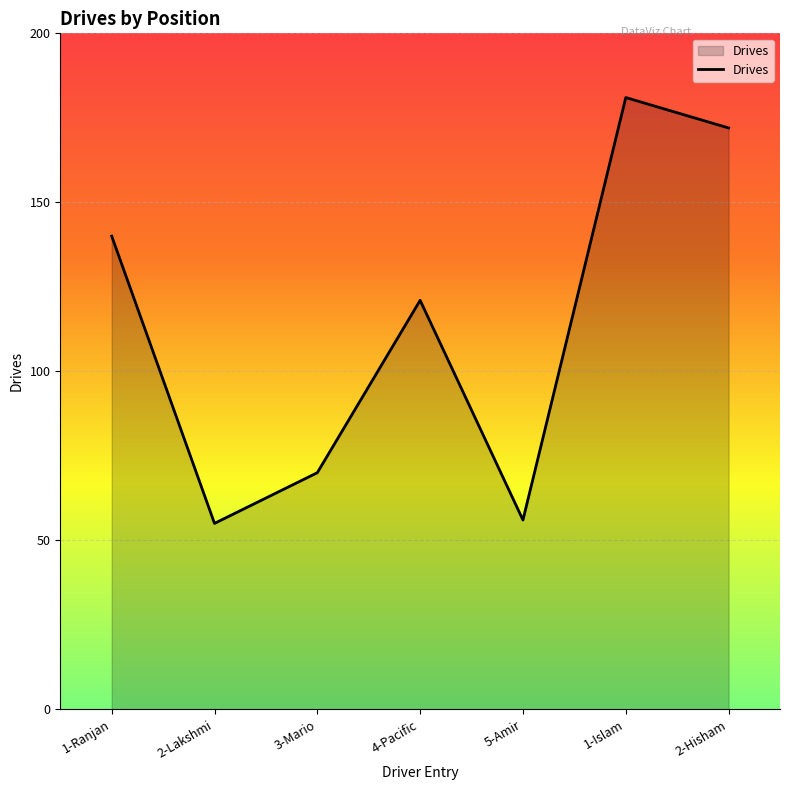

What is the sum of the values at 4-Pacific and 5-Amir?

177